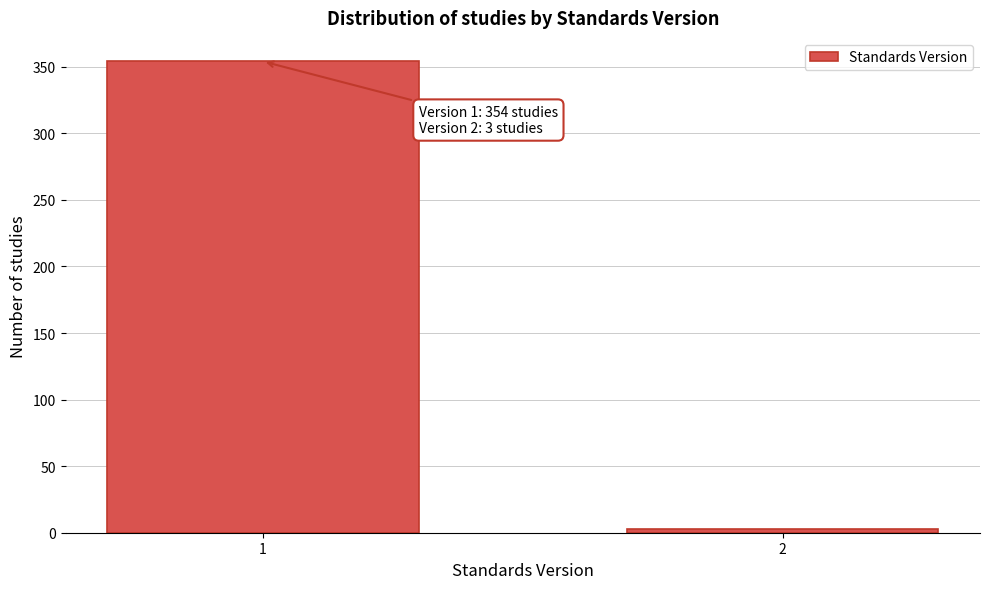

Reading right to left, extract all data points from this chart.

2=3	1=354